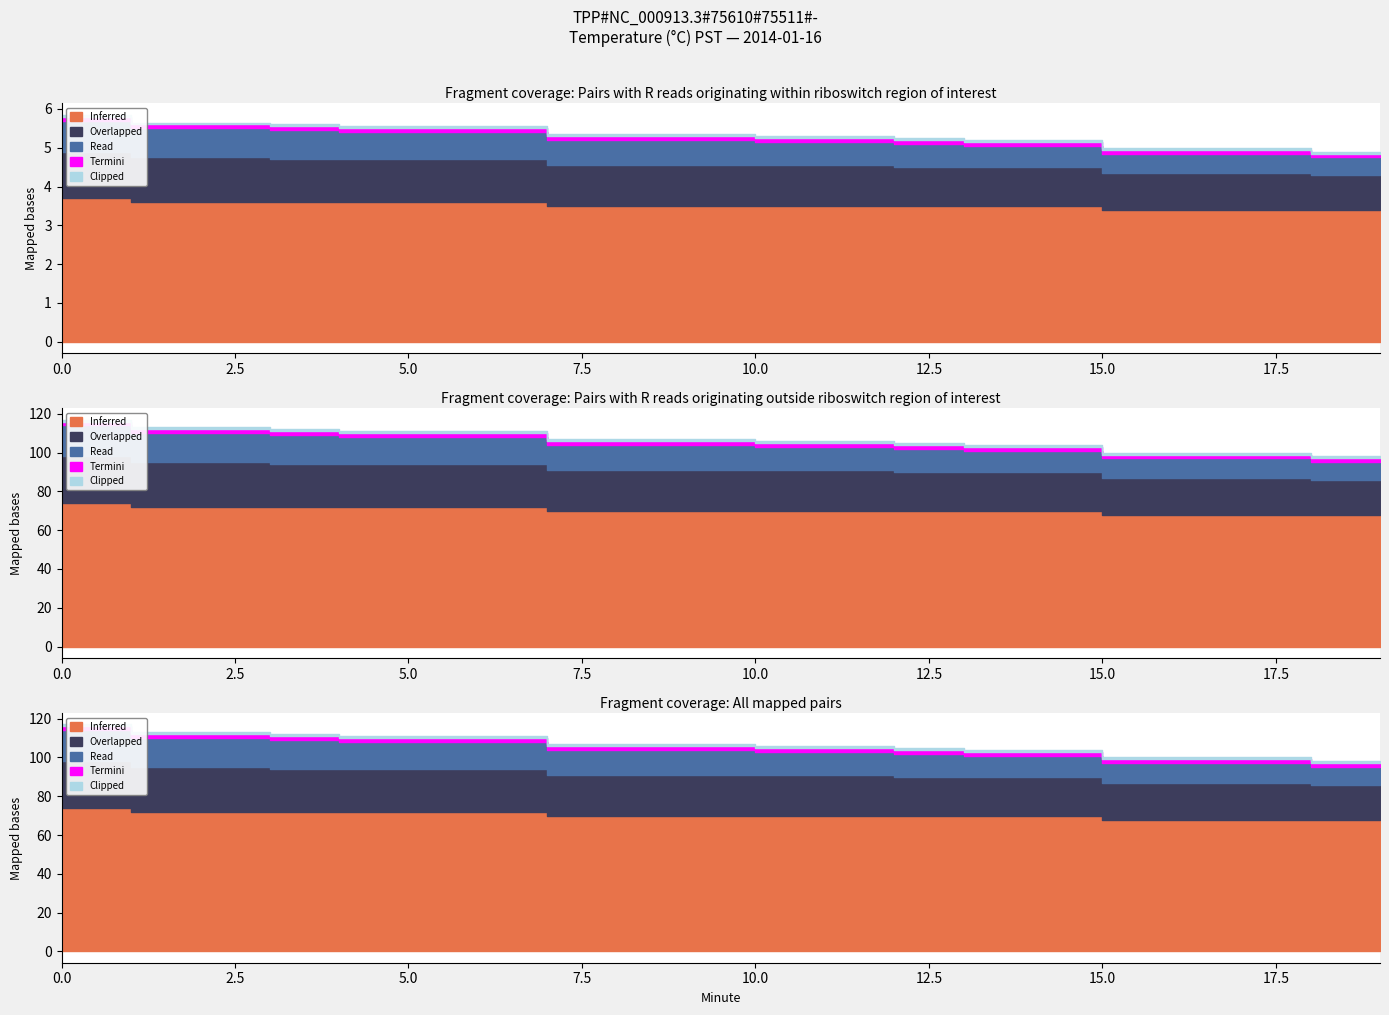

What is the difference between the maximum and minimum values in the Inferred series?

0.3